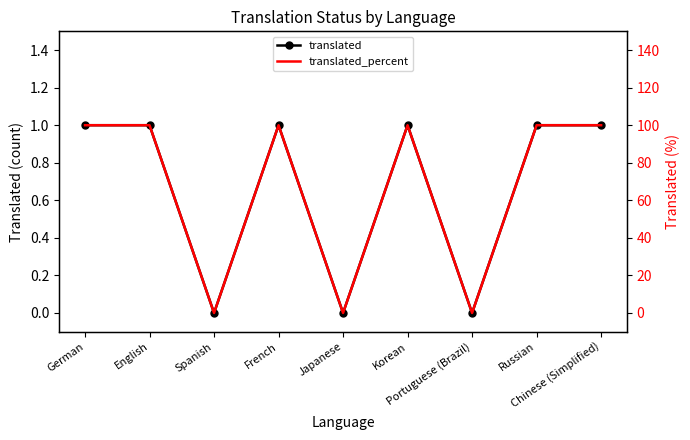

How many values in the translated series are below 1?

3